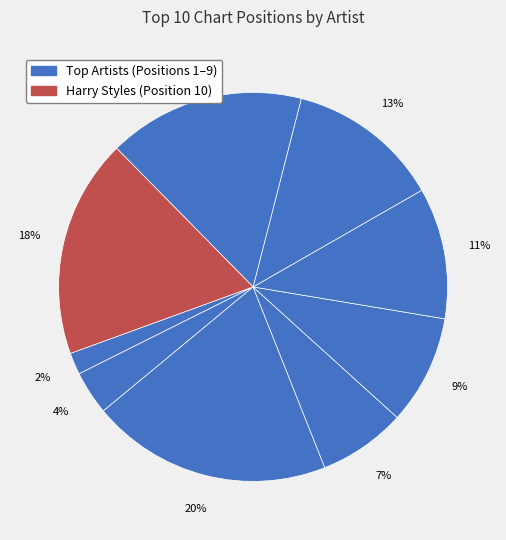

Count the number of slices in the pie.

9